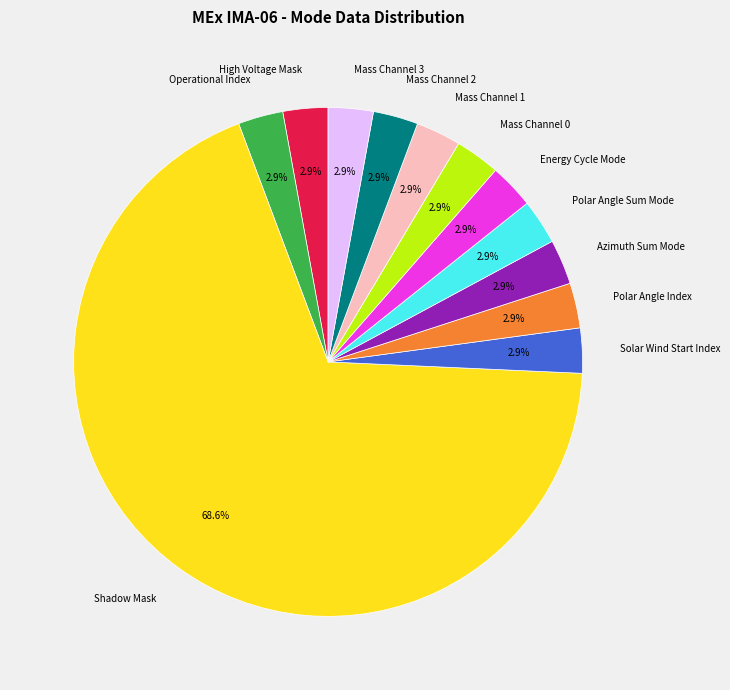

Combined, do Polar Angle Index and Polar Angle Sum Mode account for over 50%?

No